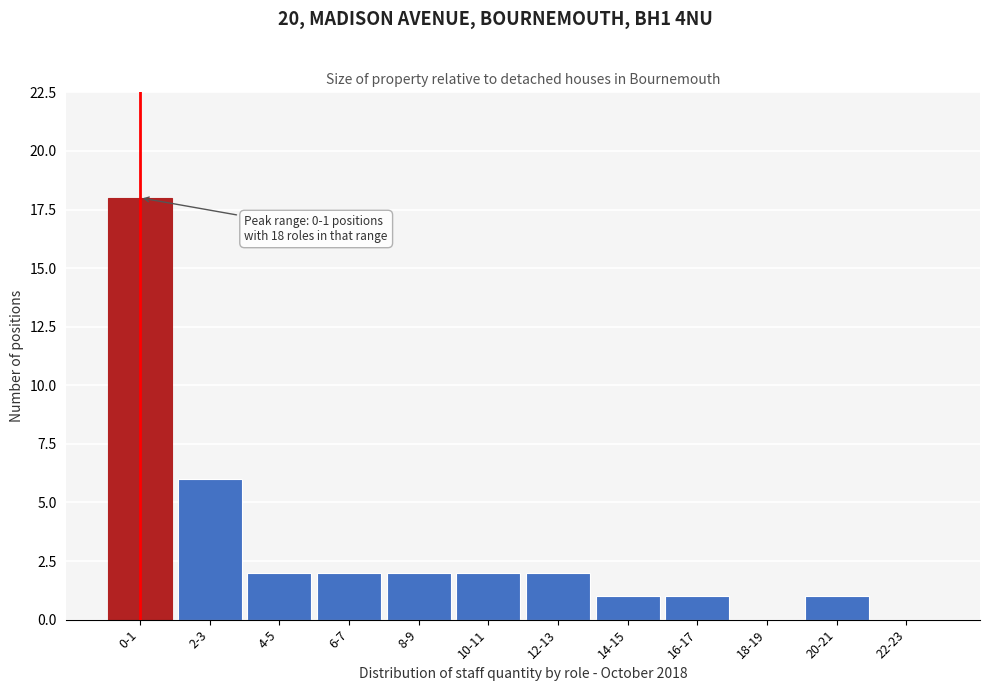

Reading left to right, list all the values displayed in this chart.

0-1=18	2-3=6	4-5=2	6-7=2	8-9=2	10-11=2	12-13=2	14-15=1	16-17=1	18-19=0	20-21=1	22-23=0